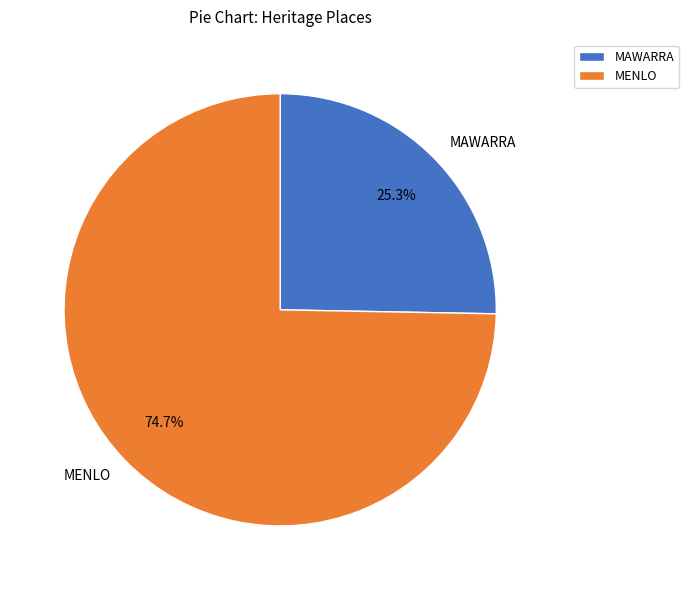

What is the largest slice in the pie chart?

MENLO